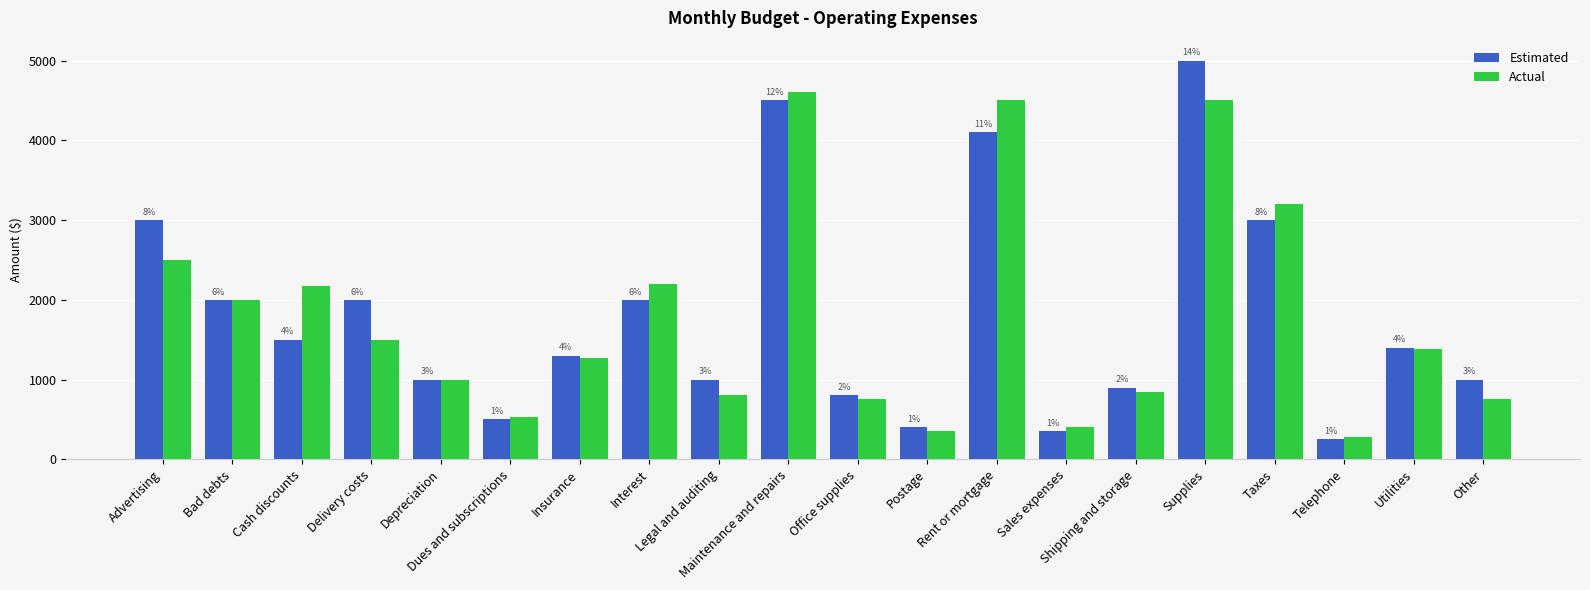

What are all the series names shown in the legend?

Estimated, Actual